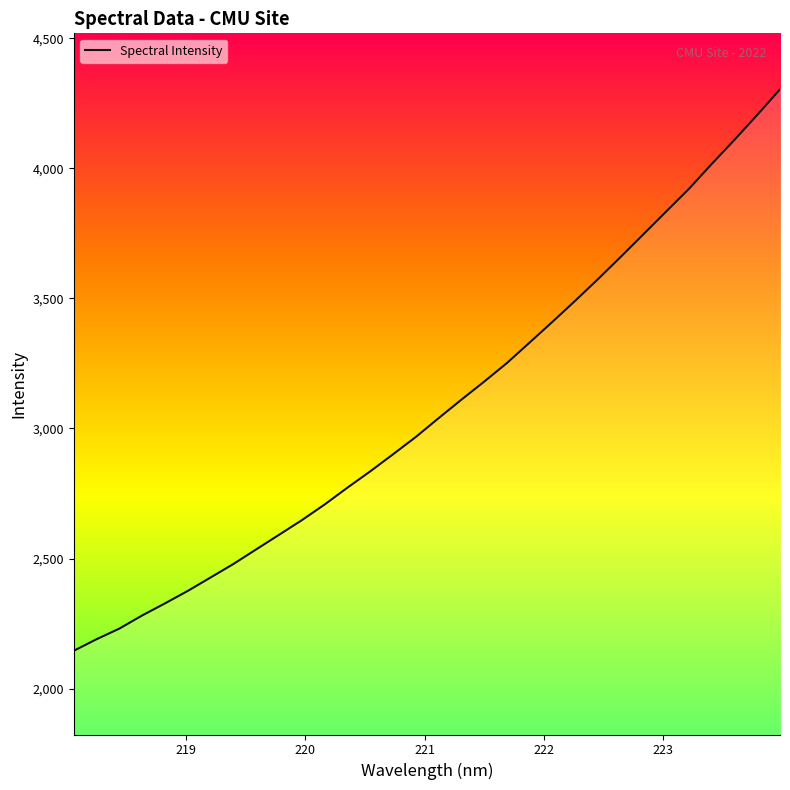

How many values are below 3039?

16